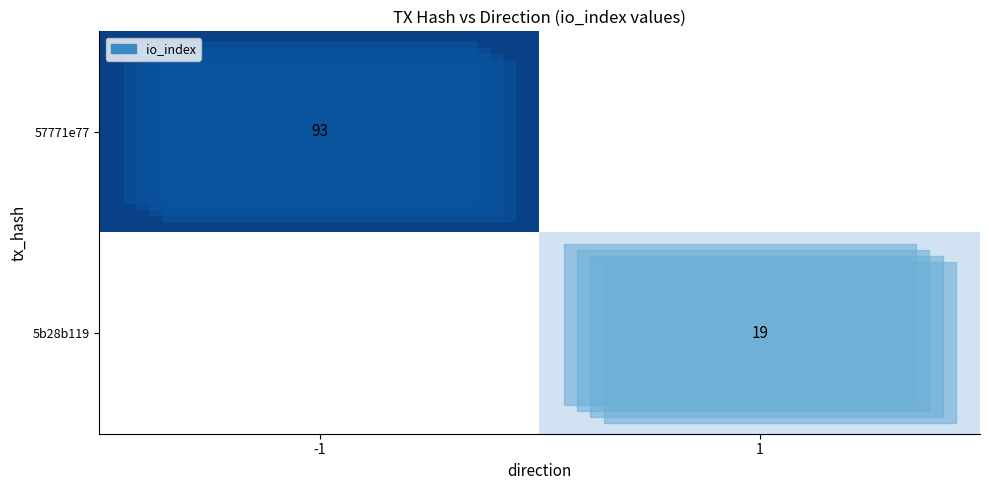

Is it true that 57771e77 equals 132.0 at -1?

False